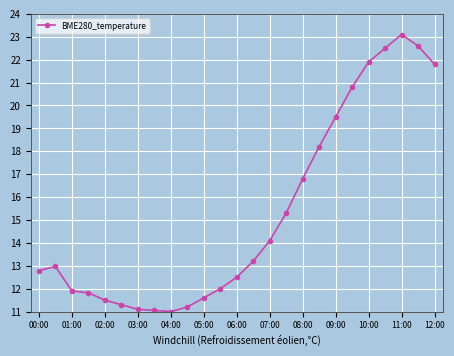

What is the value of the 23rd point from the left?

23.1